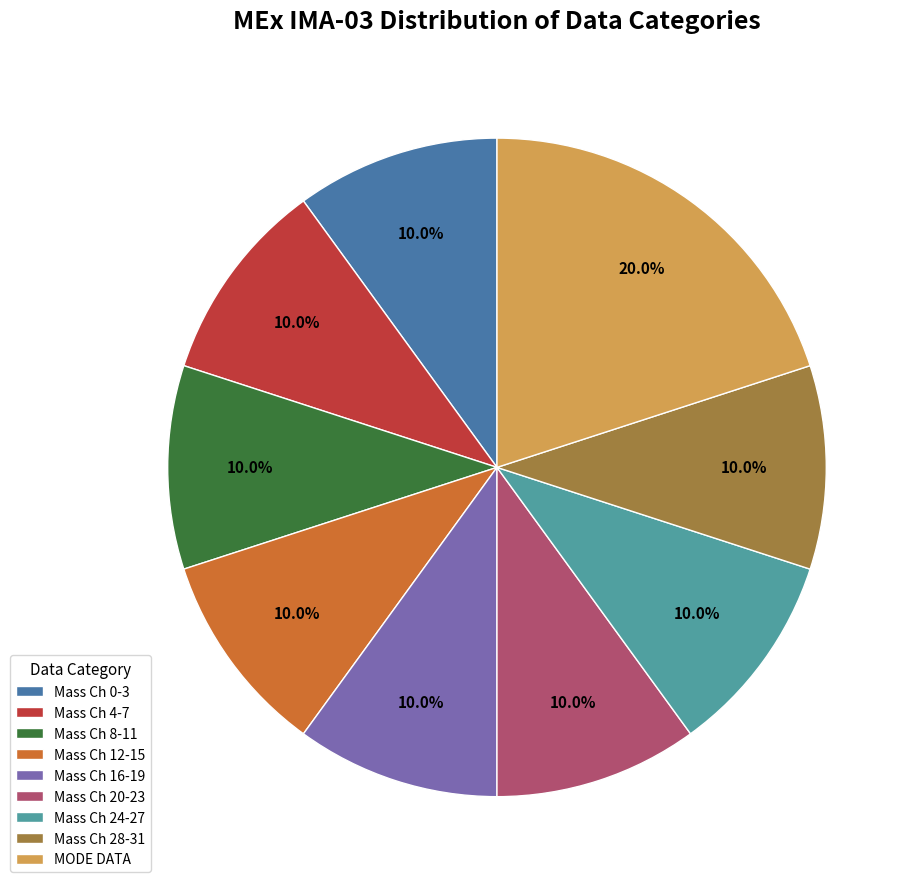

What is the ratio of the value at Mass Ch 12-15 to the value at Mass Ch 16-19?

1.0